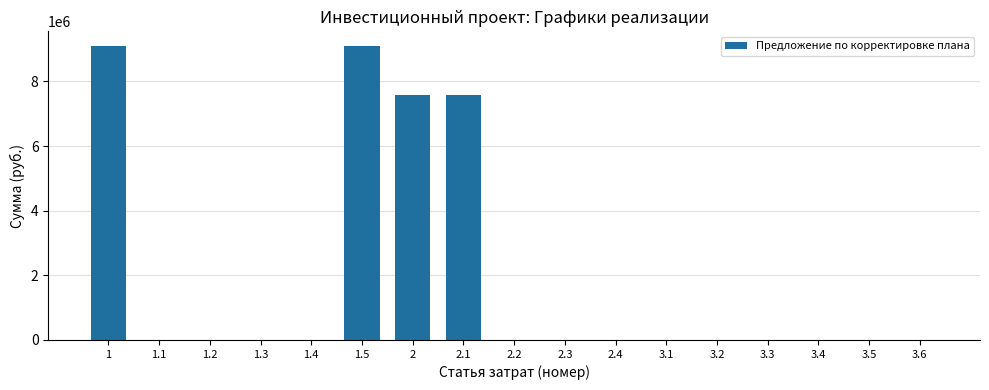

What is the change in value from 1 to 1.2?

-9095132